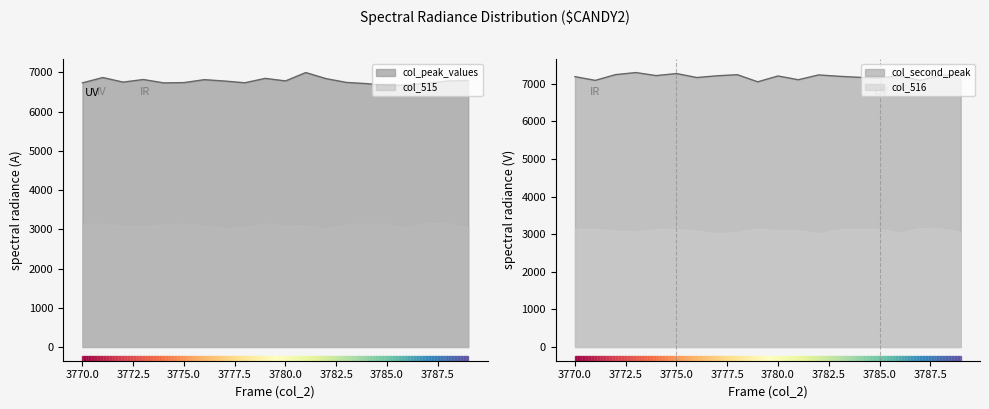

True or false: col_516 and col_518 intersect in this chart.

False